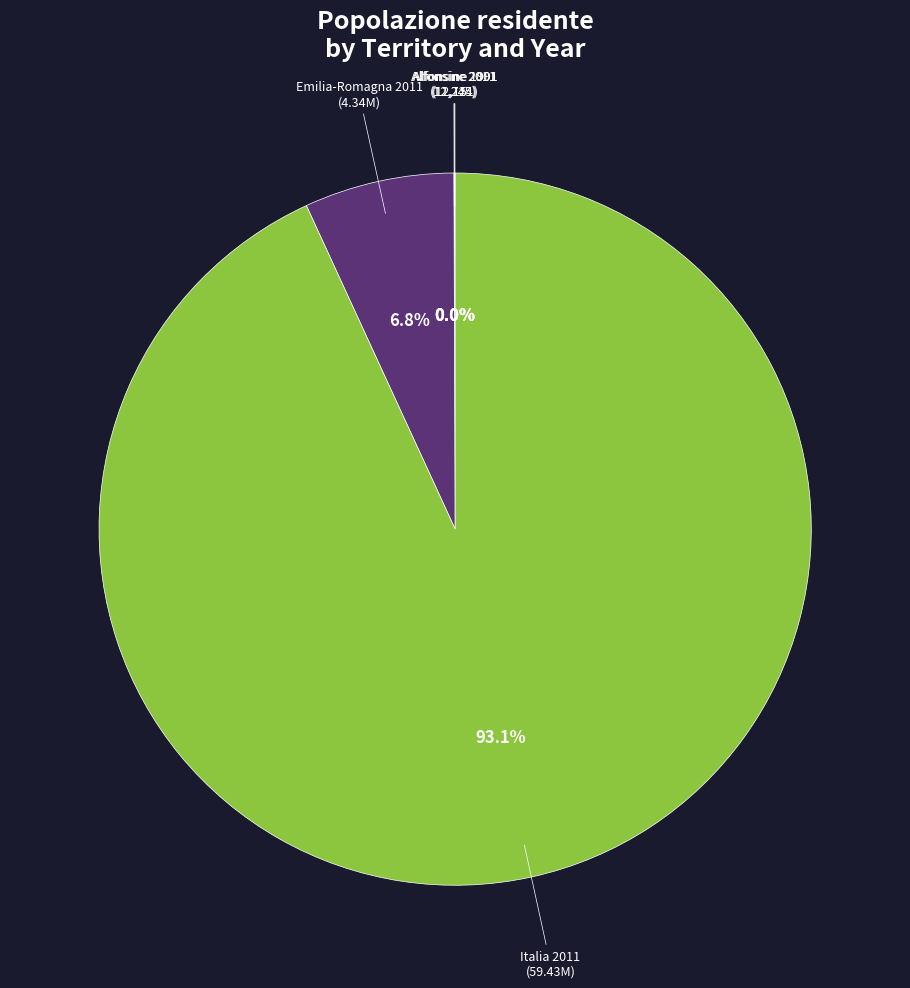

Is there a majority slice in this chart?

Yes